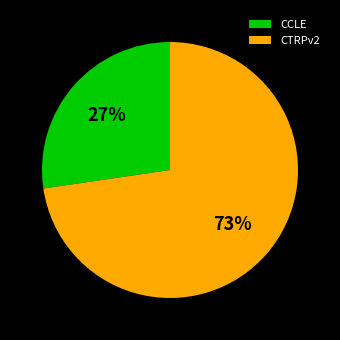

To the nearest percent, what percentage of the pie is CTRPv2?

73%